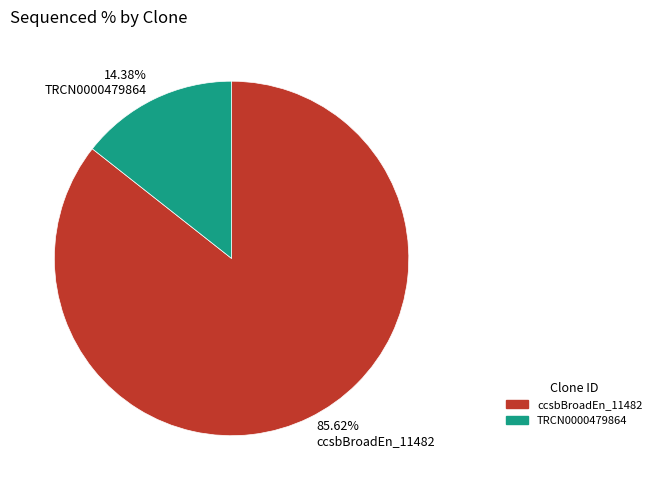

To the nearest percent, what is the difference between the largest and smallest slice percentages?

71%